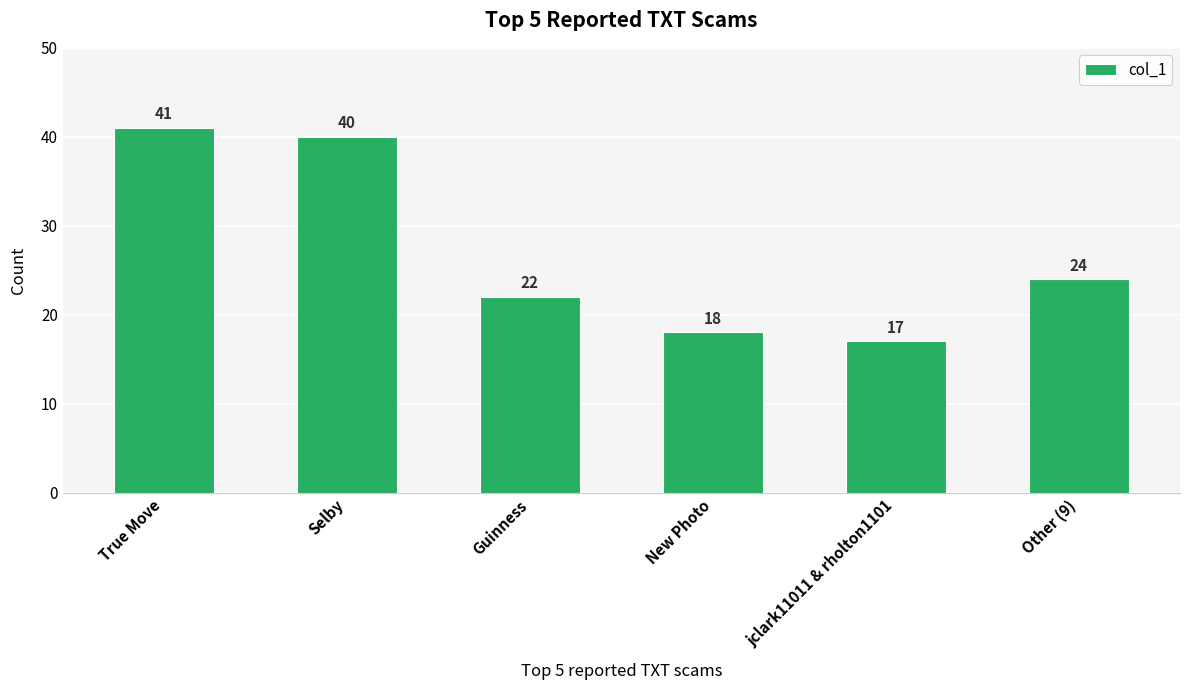

What is the maximum value shown in the chart?

41